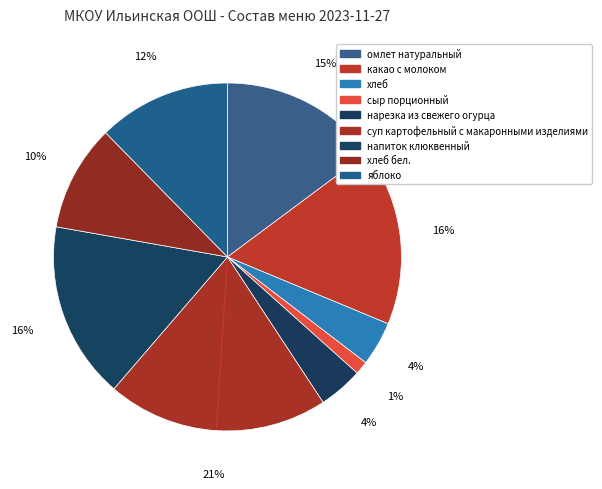

How many slices are in this pie chart?

9